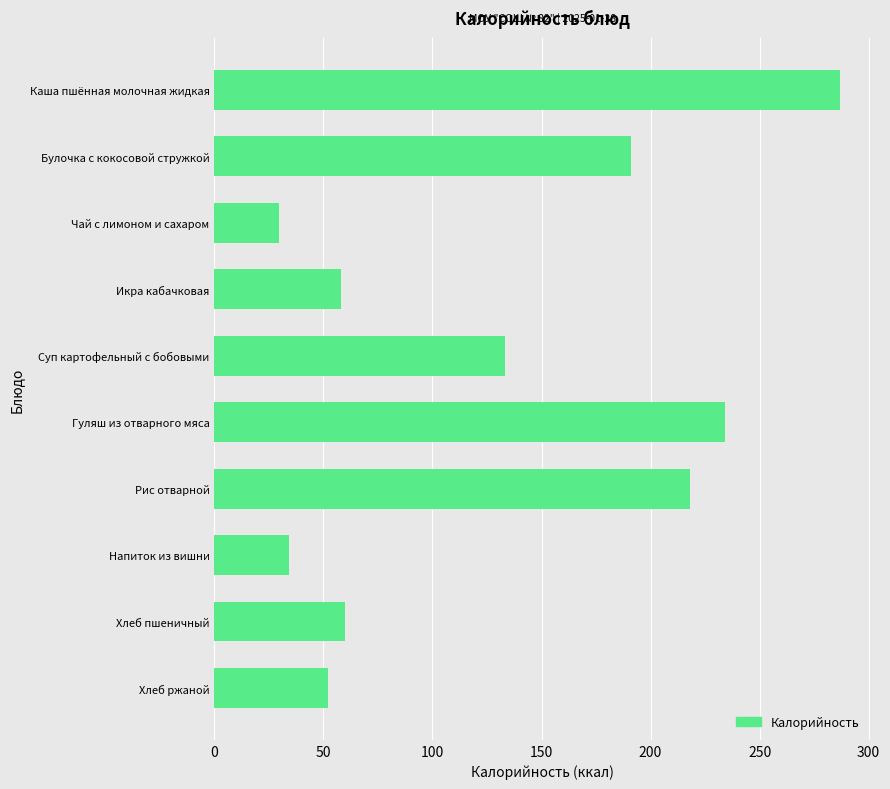

What is the difference between the second highest and minimum values?

204.4